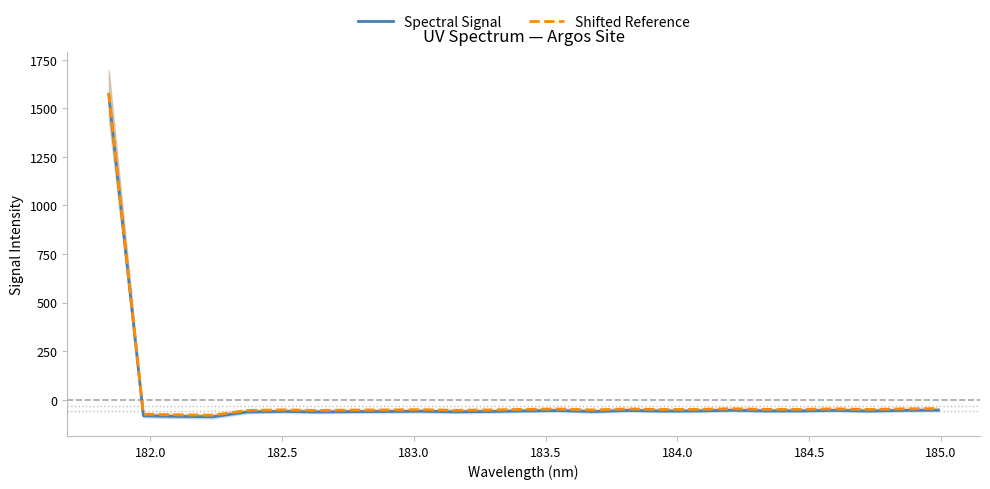

What is the sum of all Shifted Reference values?

284.8